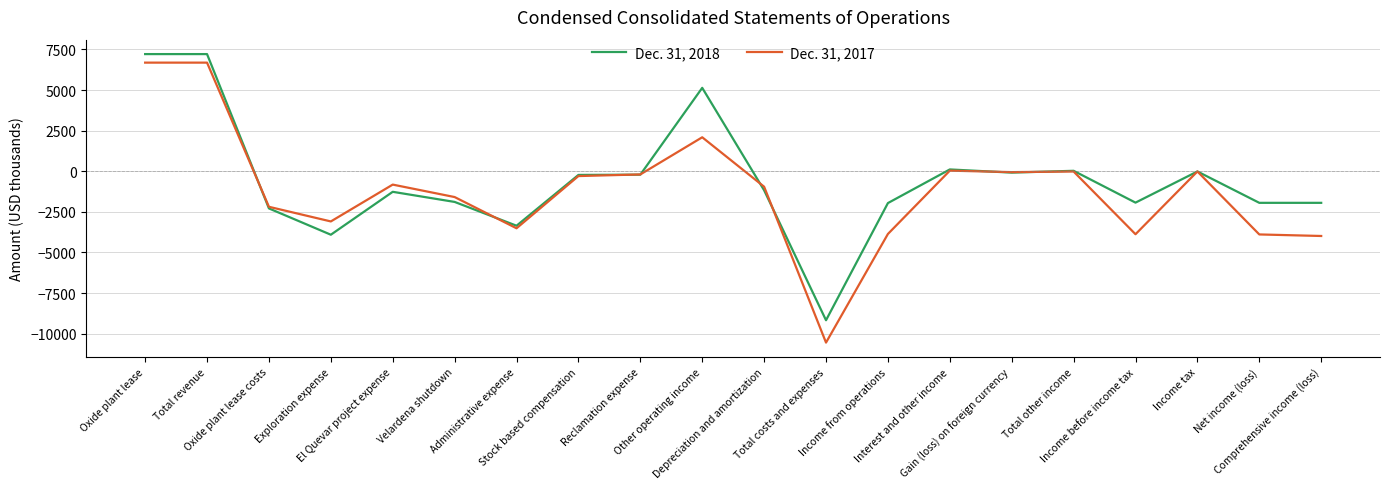

Which series has the widest spread of values?

Dec. 31, 2017